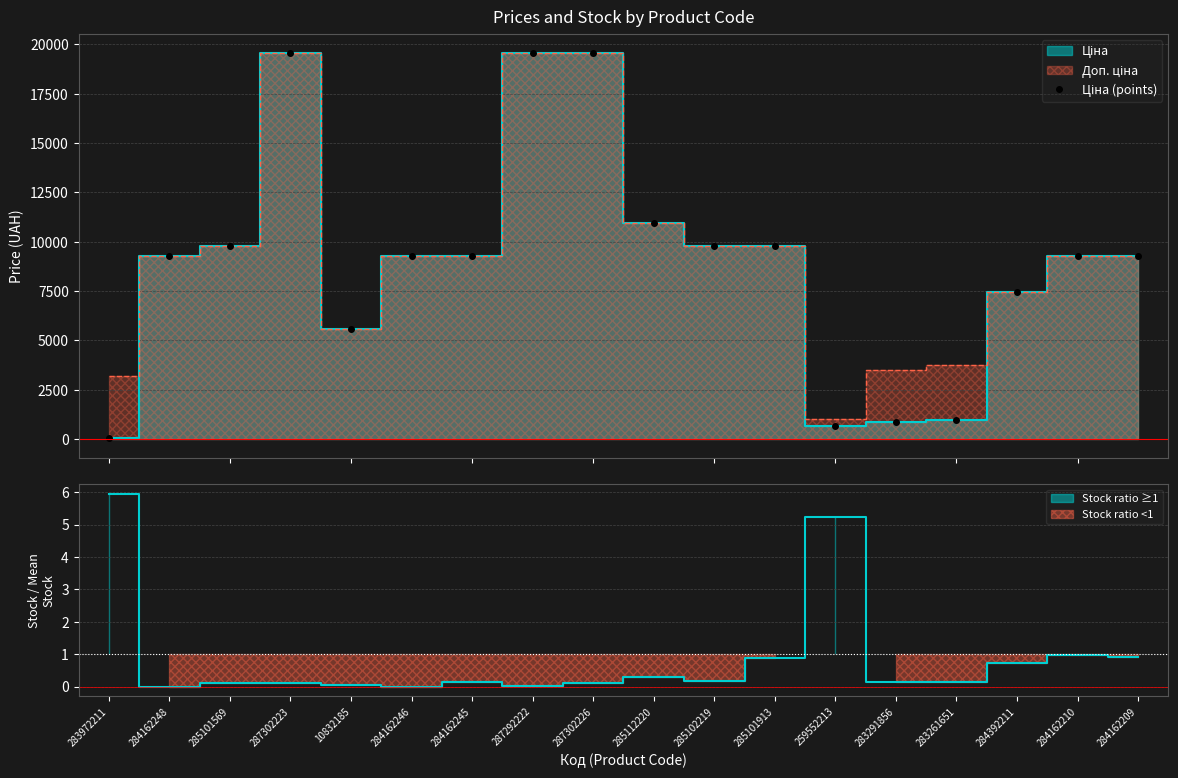

Does the chart have visible grid lines?

Yes